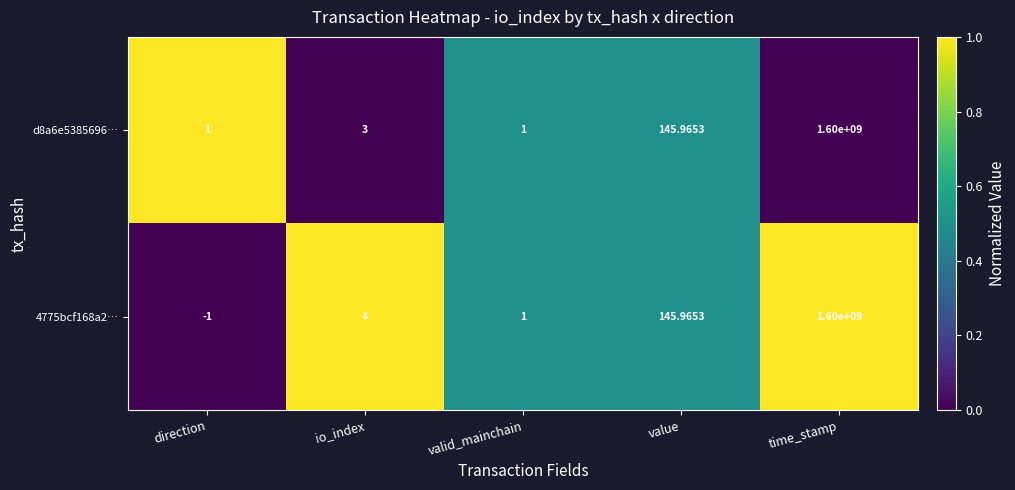

Rank the categories by 4775bcf168a2… value from highest to lowest.

time_stamp, value, io_index, valid_mainchain, direction